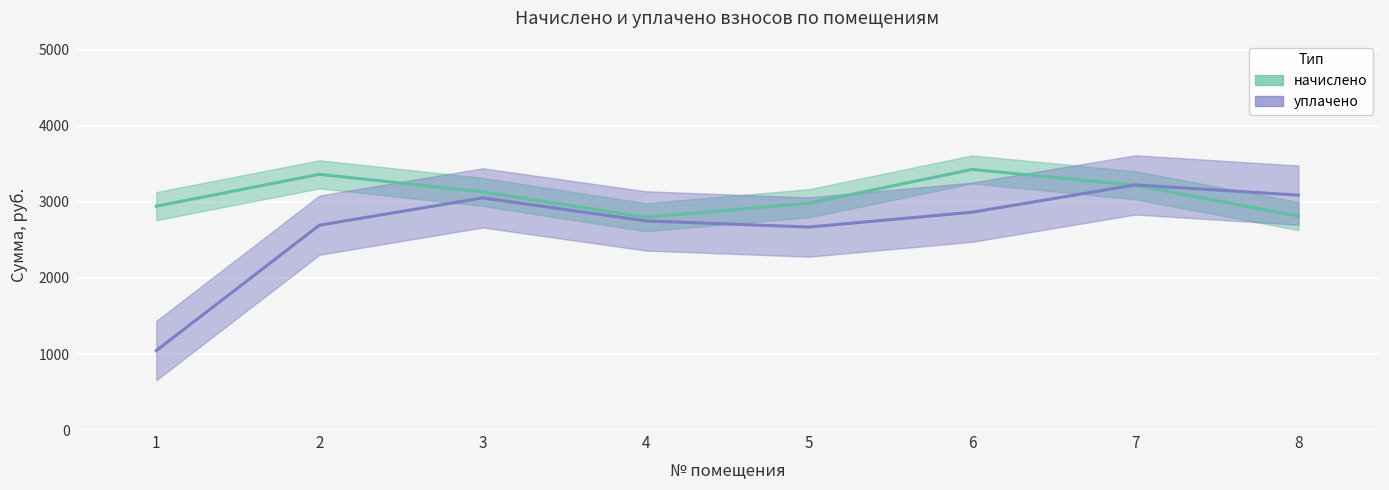

Rank the series by their maximum value, from highest to lowest.

начислено, уплачено